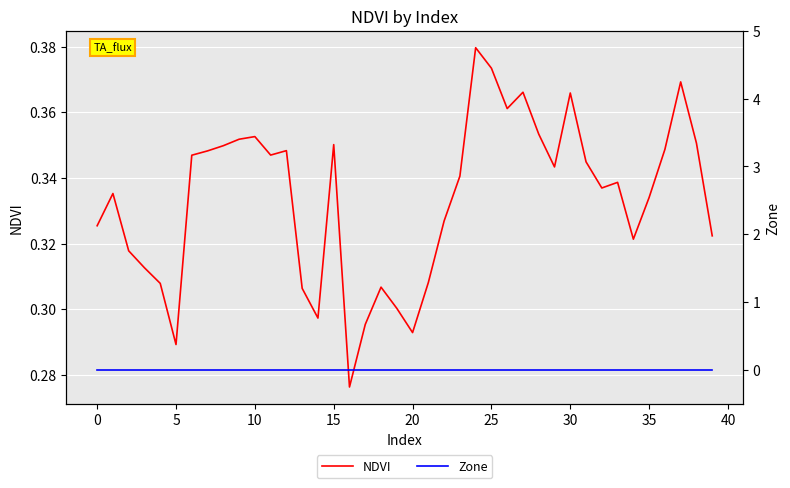

Which category has the lowest value in the NDVI series?

16